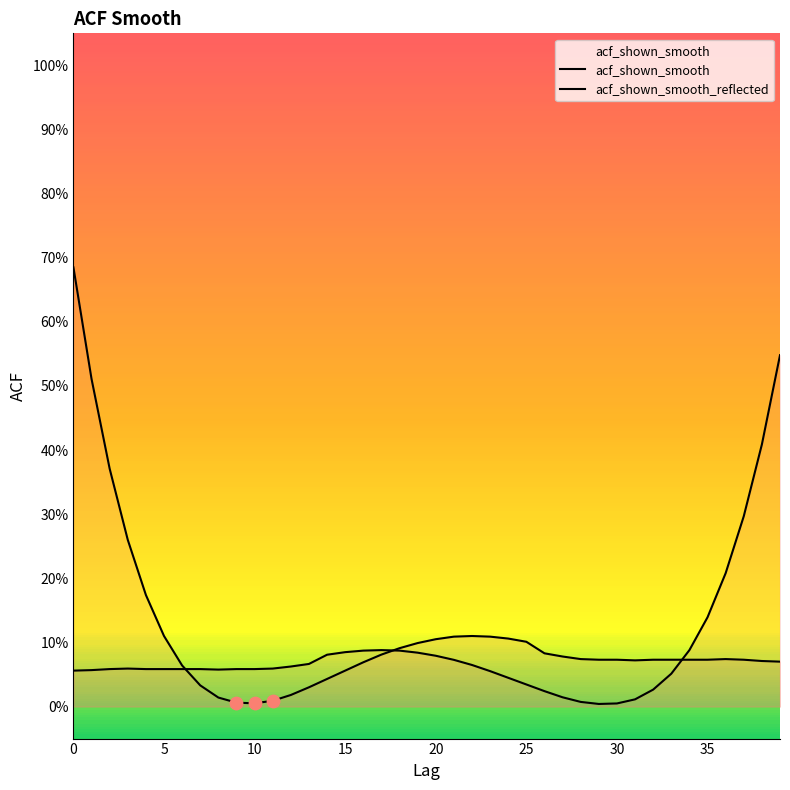

What is the total value across all series at 13?

0.1